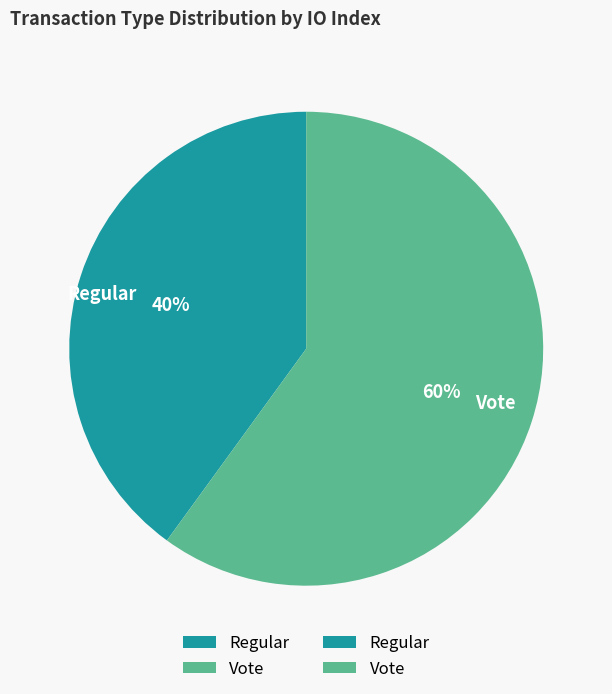

True or false: Regular accounts for 53% of the total.

False